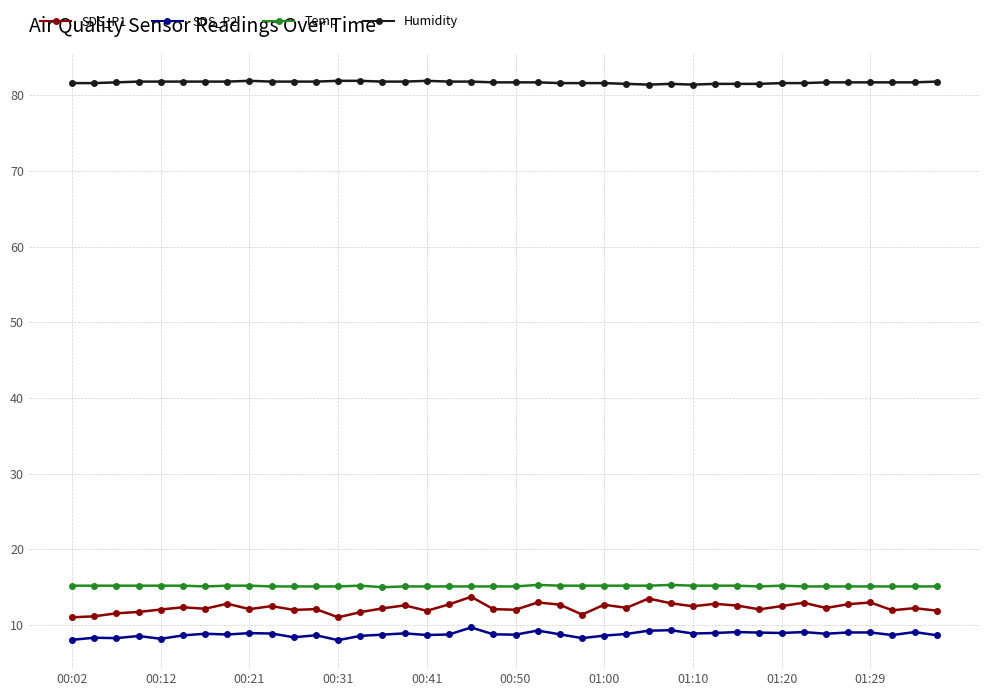

What is the highest value of the Temp series?

15.3